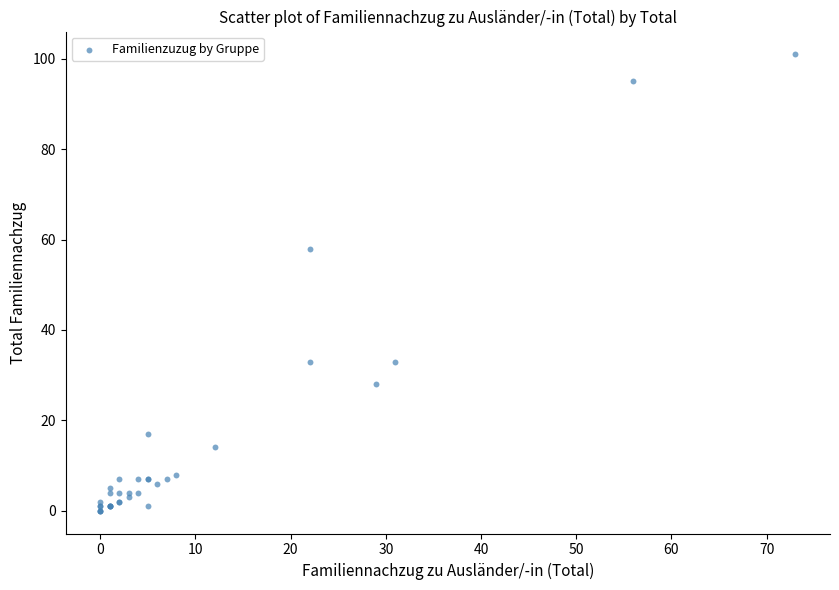

What Y value in the scatter plot is closest to 50?

58